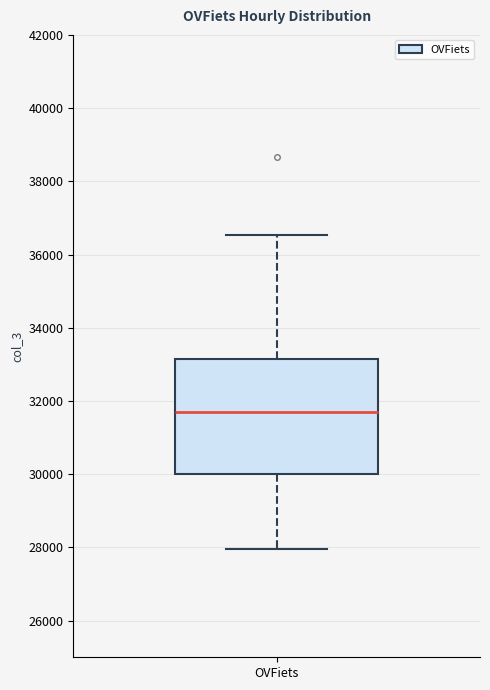

Read this box plot against the y-axis: the position of the median line, the range covered by the box, and the ends of both whiskers. The values are not printed on the chart, so give them approximately, as read against the axis.

median 31600, box 30000 to 33200, whiskers 28000 to 36600